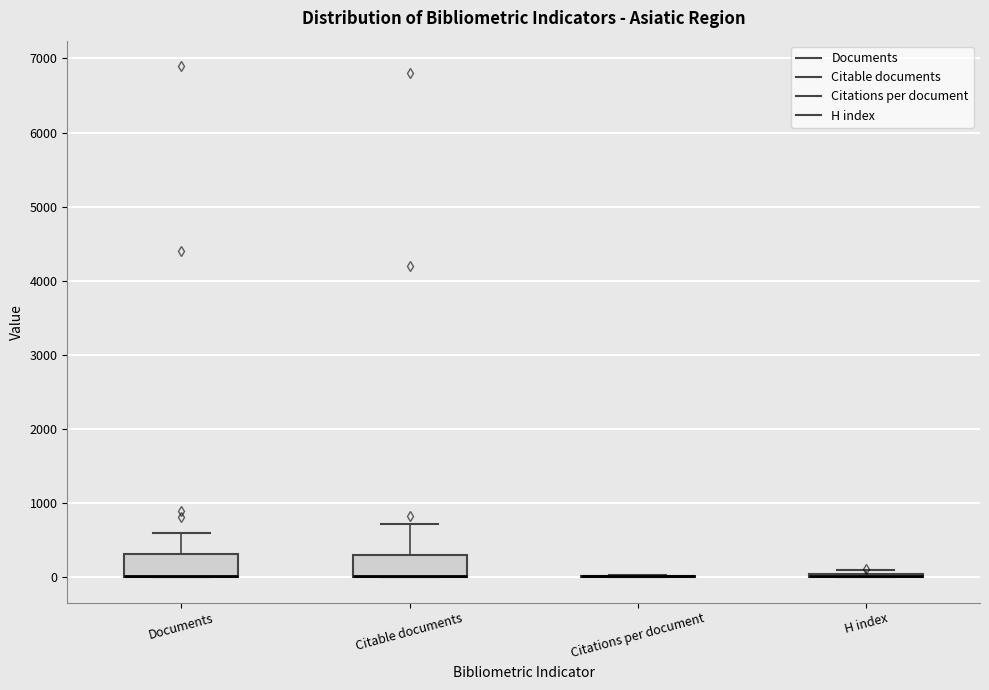

Reading left to right, read every box against the y-axis: the position of its median line, the range the box covers, and the ends of its whiskers. The values are not printed on the chart, so give them approximately, as read against the axis.

Documents: median 0 (drawn on the box's lower edge), box 0 to 300, whiskers 0 to 600
Citable documents: median 0 (drawn on the box's lower edge), box 0 to 300, whiskers 0 to 700
Citations per document: box collapsed to a line at 0, whiskers 0 to 0
H index: box collapsed to a line at 0, whiskers 0 to 100